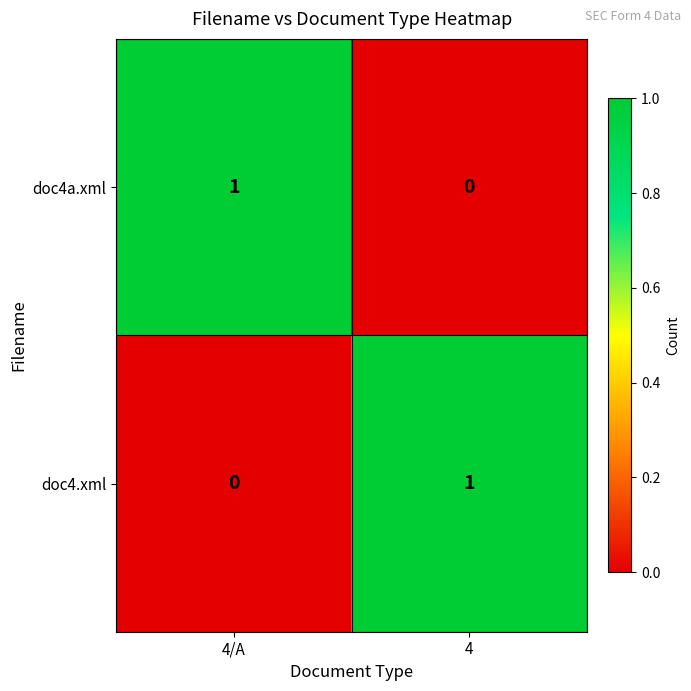

Which category has the highest value in the doc4.xml series?

4